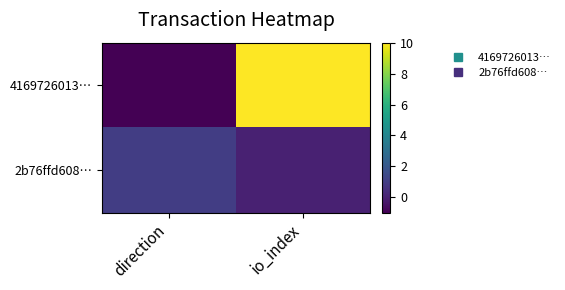

Which category has the highest value across all series?

io_index